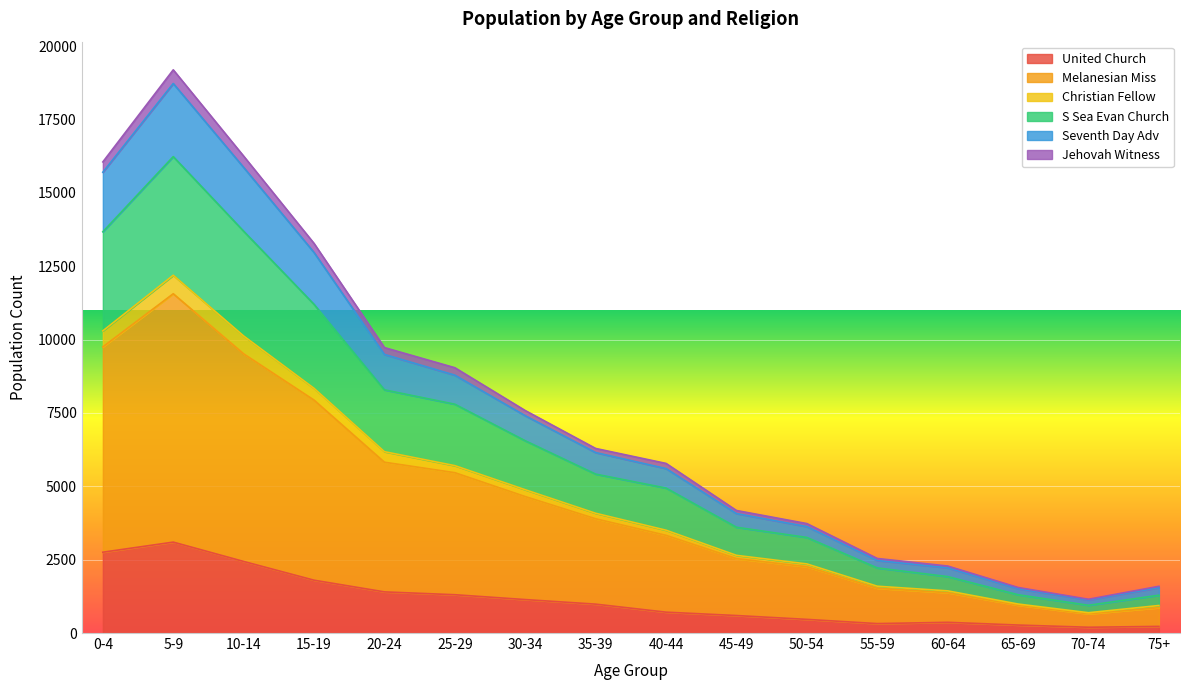

At which category is the sum across all series the highest?

5-9